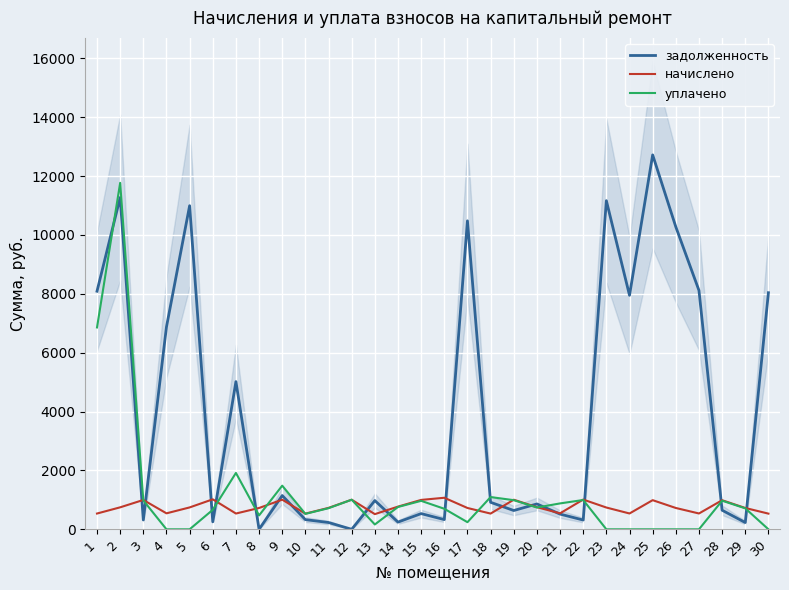

The value of задолженность at 10 is 328.6. True or false?

True